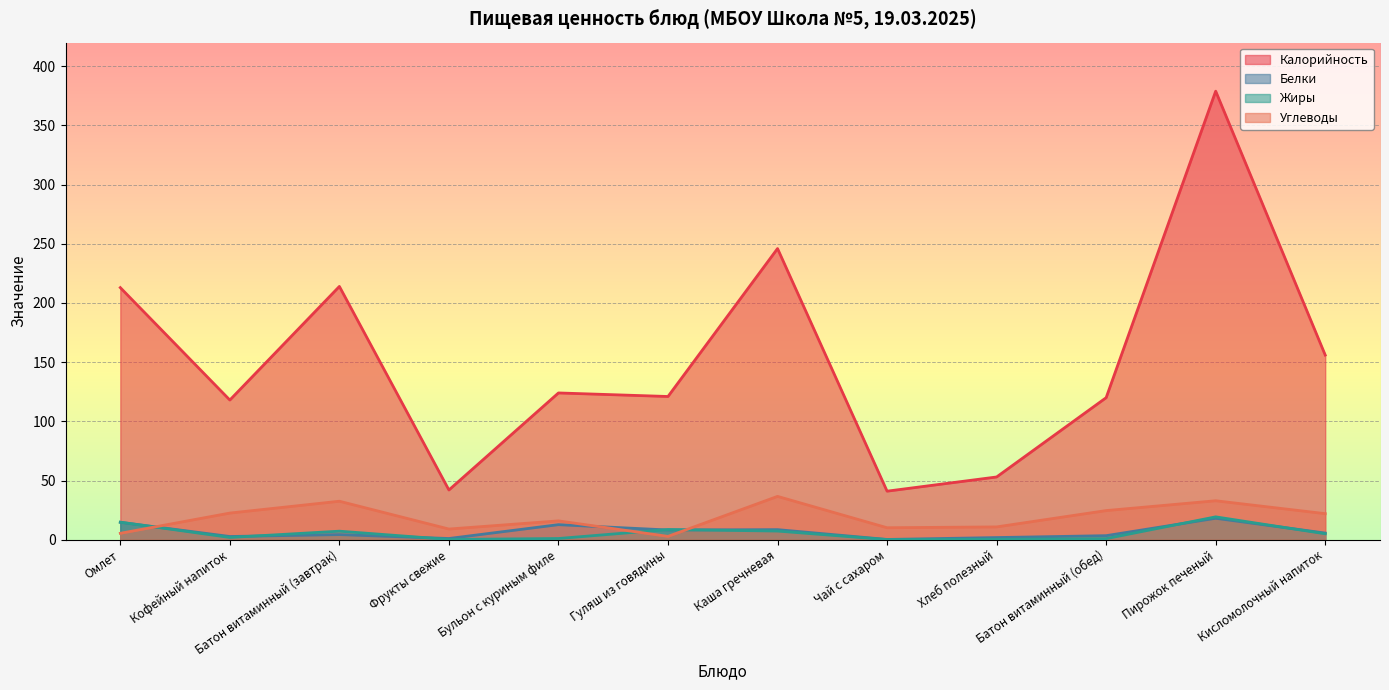

What is the label of the 3rd point from the left?

Батон витаминный (завтрак)